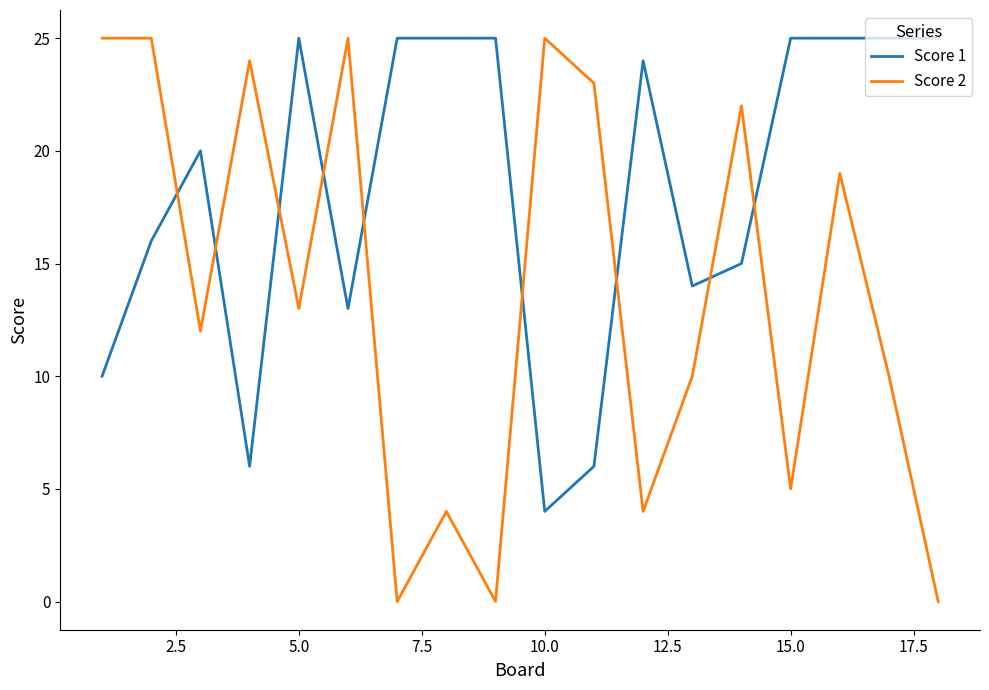

Rank the series by their average value, from lowest to highest.

Score 2, Score 1